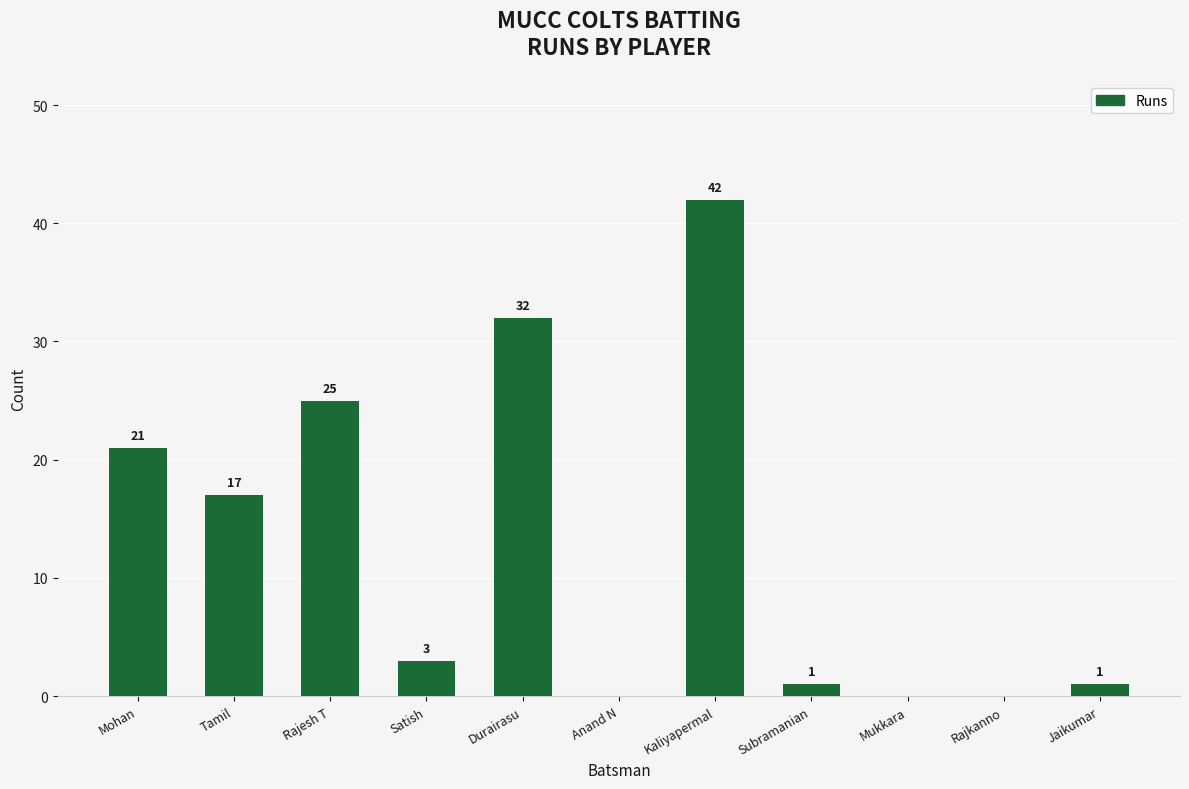

Between Mohan and Tamil, which is larger?

Mohan